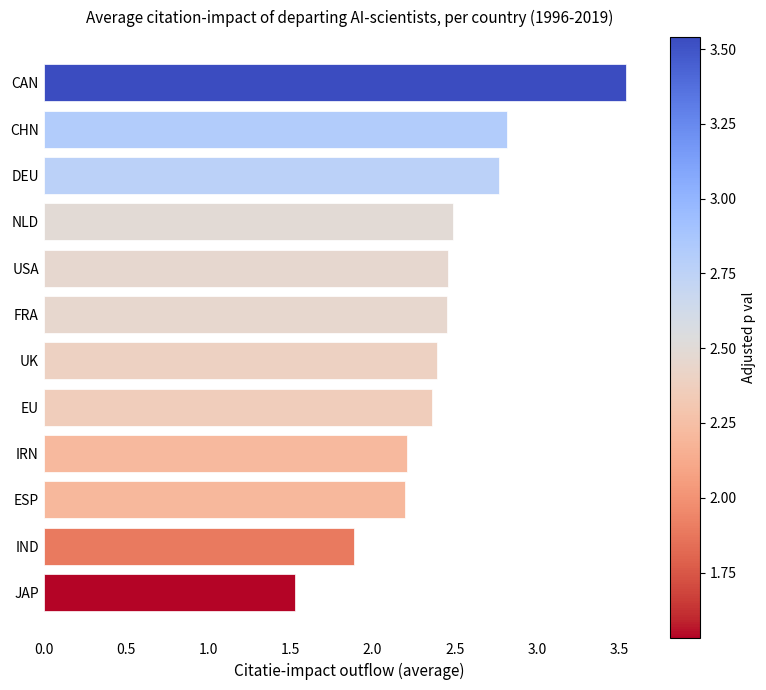

What is the label of the 6th bar from the bottom?

UK